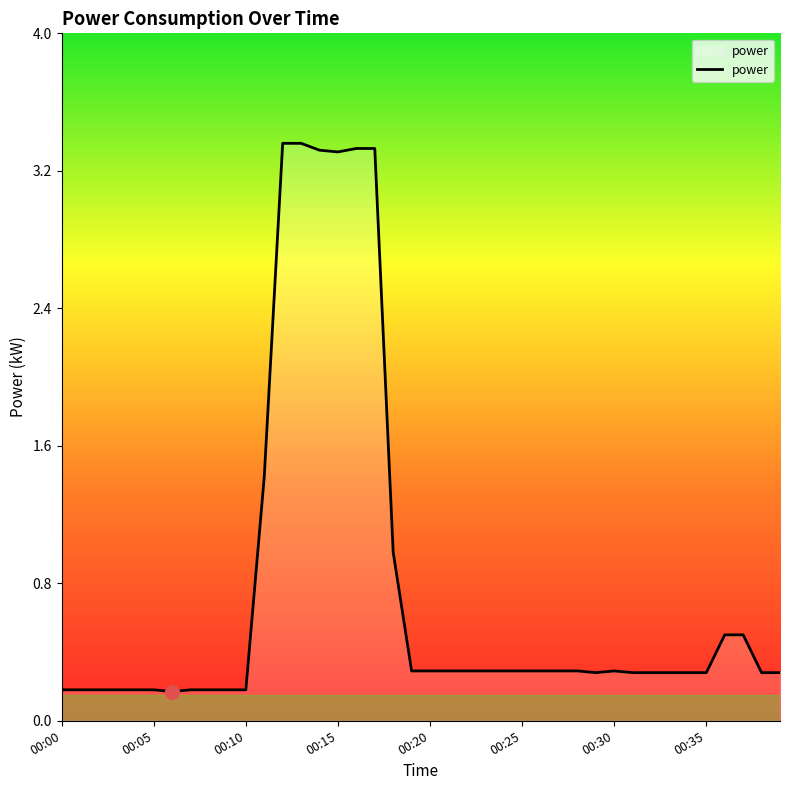

What is the difference between the maximum and minimum values?

3.2